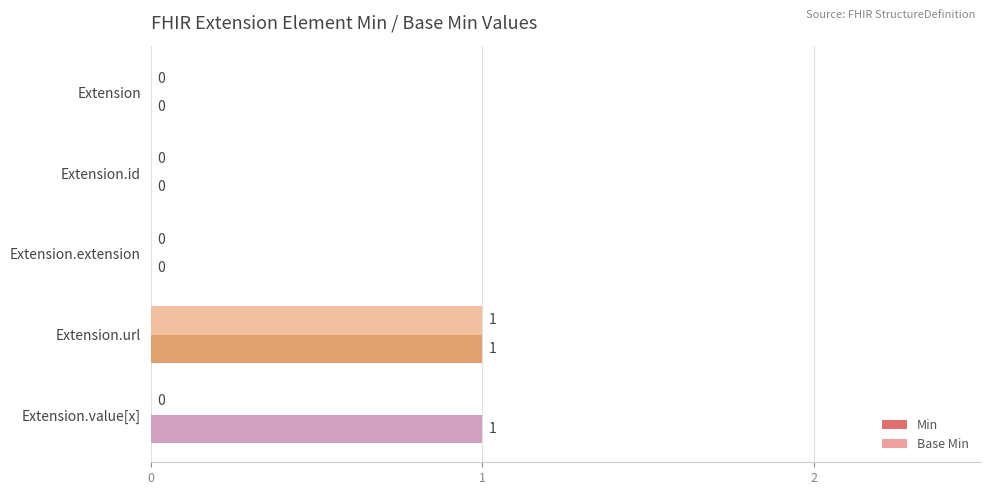

The value of Min at Extension is 0. True or false?

True